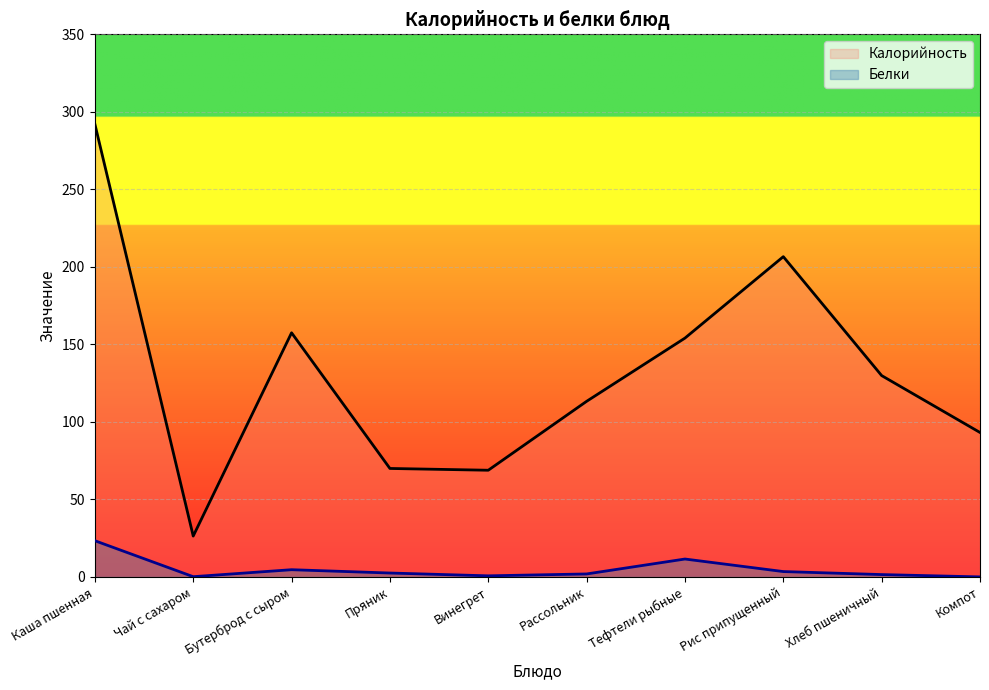

What position from the left is Чай с сахаром?

2